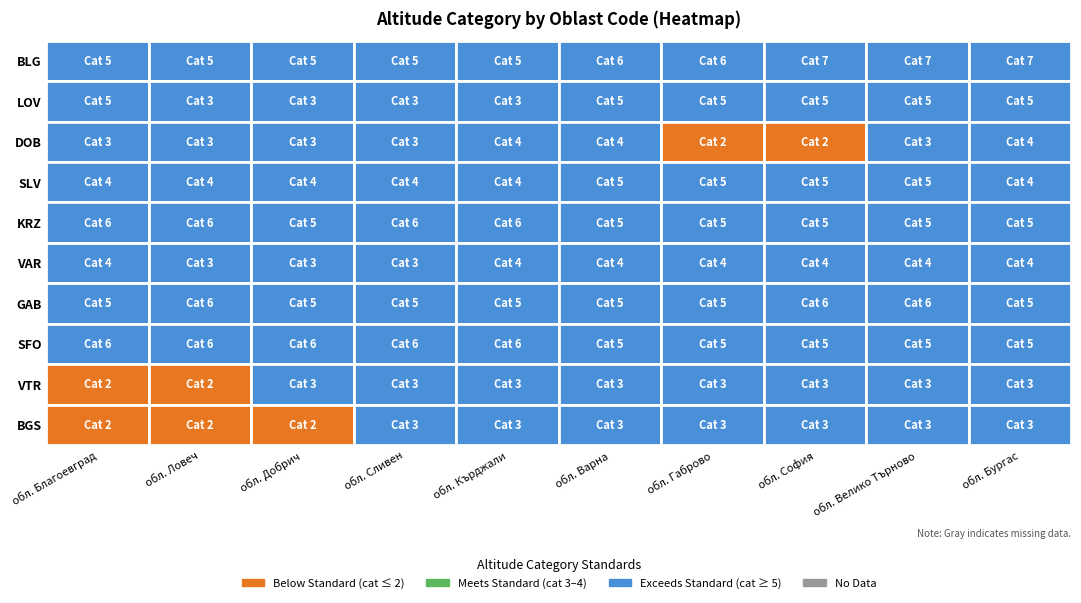

What is the difference between the maximum and second lowest values in the DOB series?

2